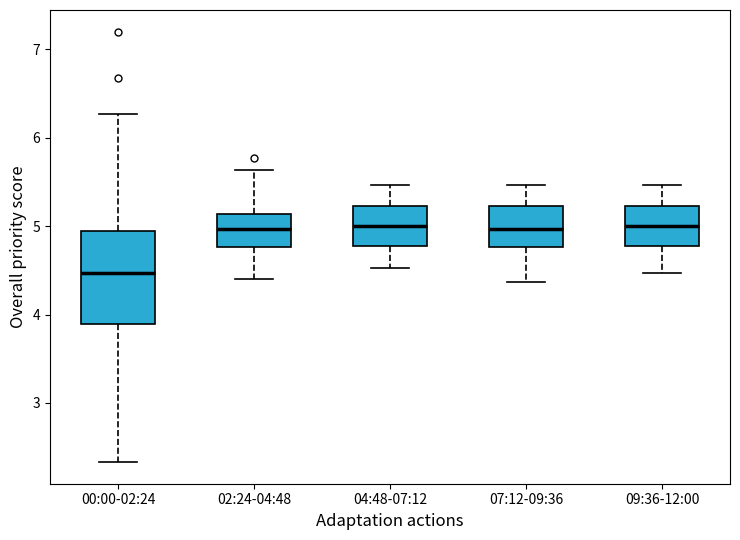

Comparing the boxes themselves (not the whiskers), which one is the tallest?

00:00-02:24